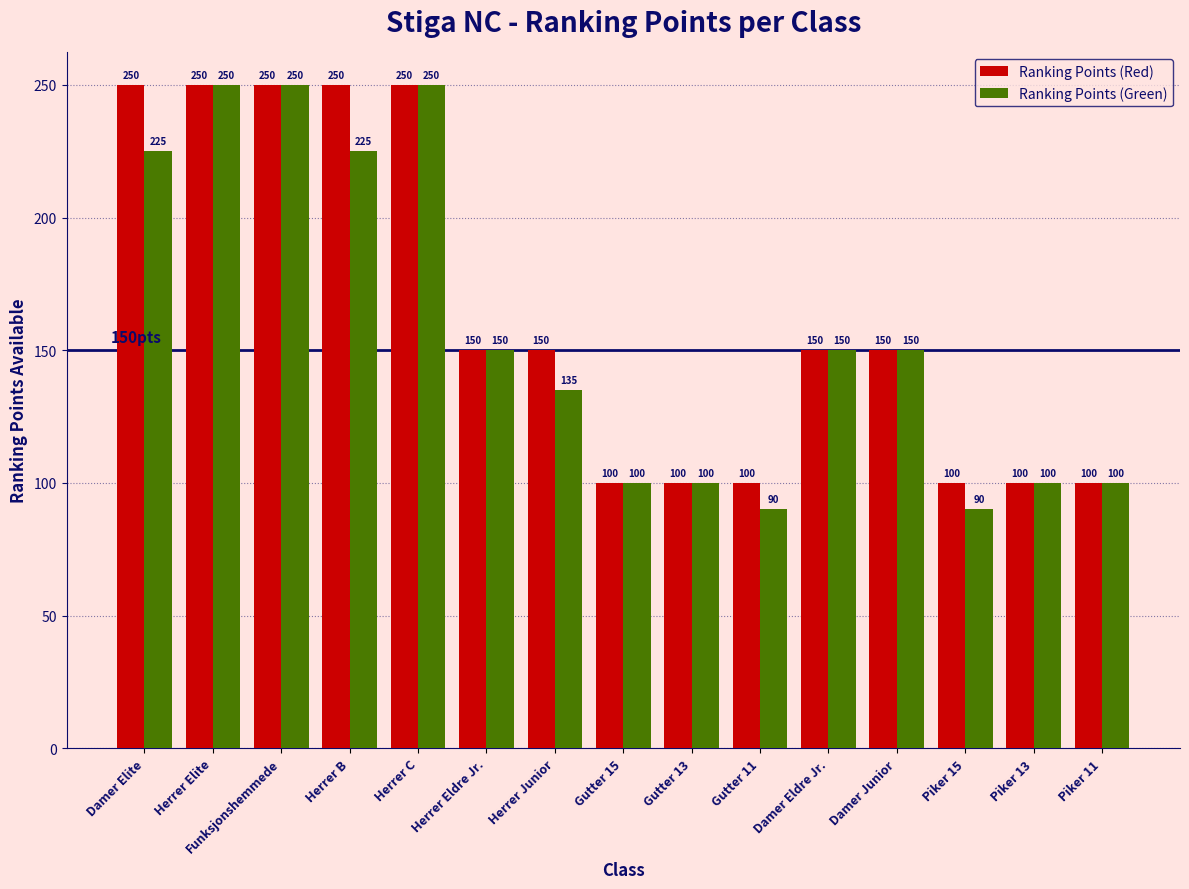

List the series in order of their overall mean, highest first.

Ranking Points (Red), Ranking Points (Green)